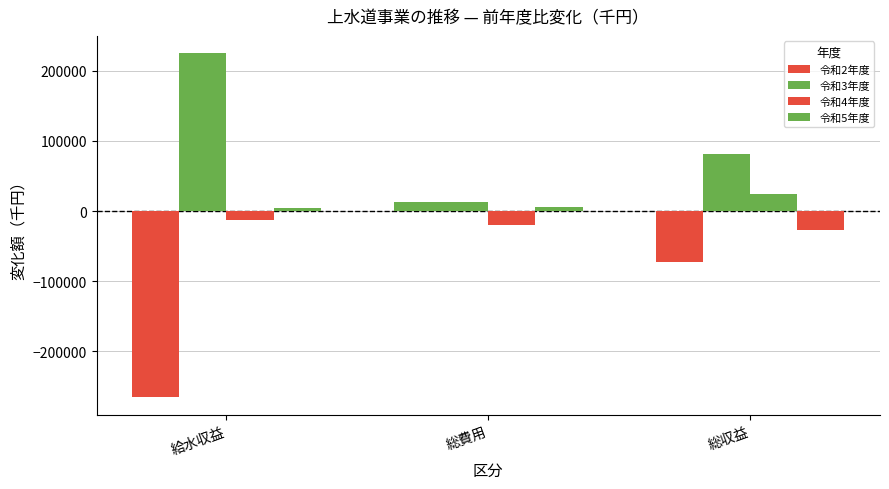

What is the total value across all series at 総費用?

11945